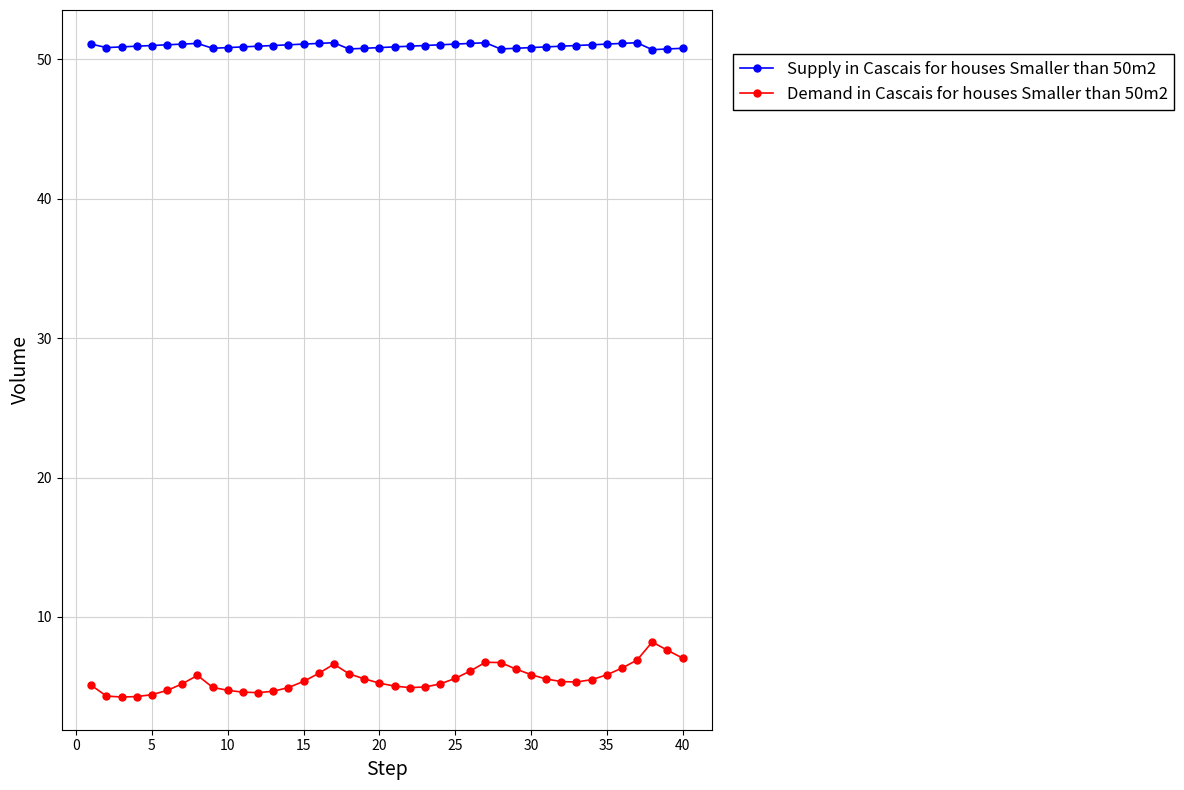

Which series has the largest total across all categories?

Supply in Cascais for houses Smaller than 50m2